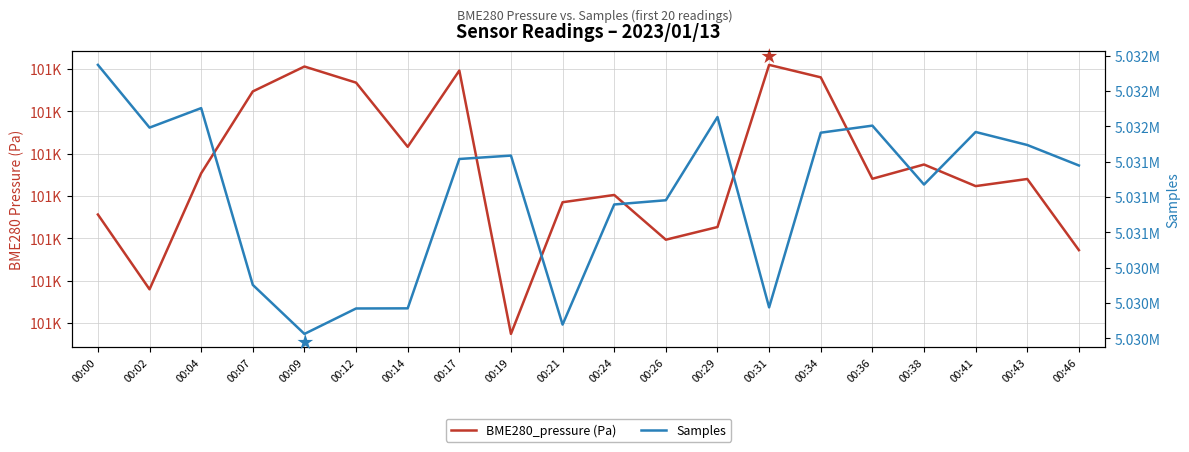

Reading right to left, list all the values displayed in this chart.

BME280_pressure (Pa): 100654.4	100688.1	100684.7	100694.9	100688.2	100736.1	100742.0	100665.3	100659.3	100680.5	100677.1	100614.8	100739.3	100703.3	100733.6	100741.2	100729.5	100690.8	100635.9	100671.2
Samples: 5031223.0	5031368.0	5031460.0	5031088.0	5031505.0	5031455.0	5030219.0	5031566.0	5030977.0	5030947.0	5030097.0	5031293.0	5031269.0	5030212.0	5030211.0	5030031.0	5030378.0	5031629.0	5031491.0	5031935.0